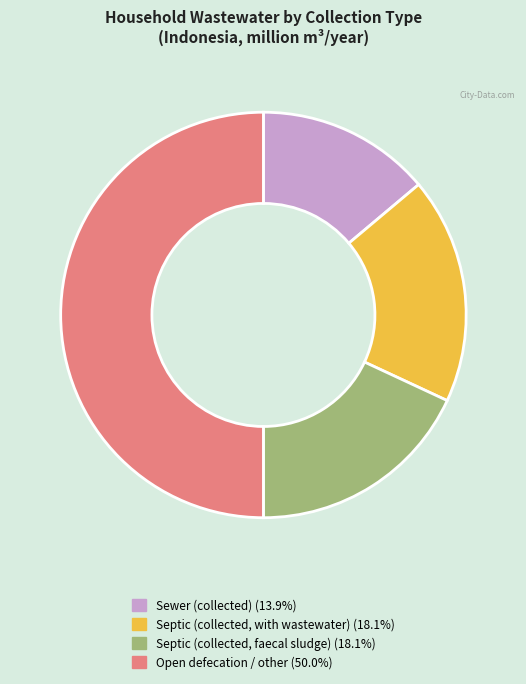

What is the smallest slice in the pie chart?

Sewer (collected)